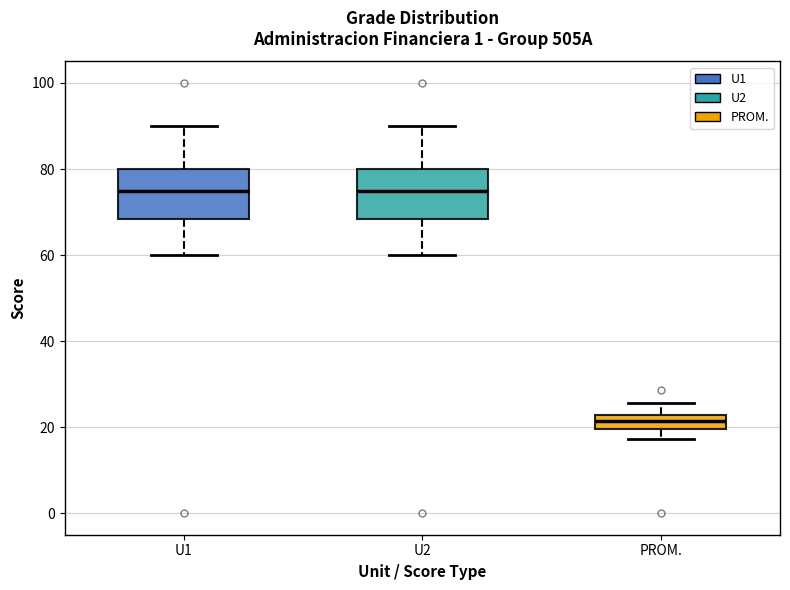

Reading left to right, transcribe this box plot: for each box, give where its median line is, the range the box spans, and where its two whiskers end, as read against the y-axis. The values are not printed on the chart, so give them approximately, as read against the axis.

U1: median 76, box 68 to 80, whiskers 60 to 90
U2: median 76, box 68 to 80, whiskers 60 to 90
PROM.: median 22 (inside the box), box 20 to 22, whiskers 18 to 26